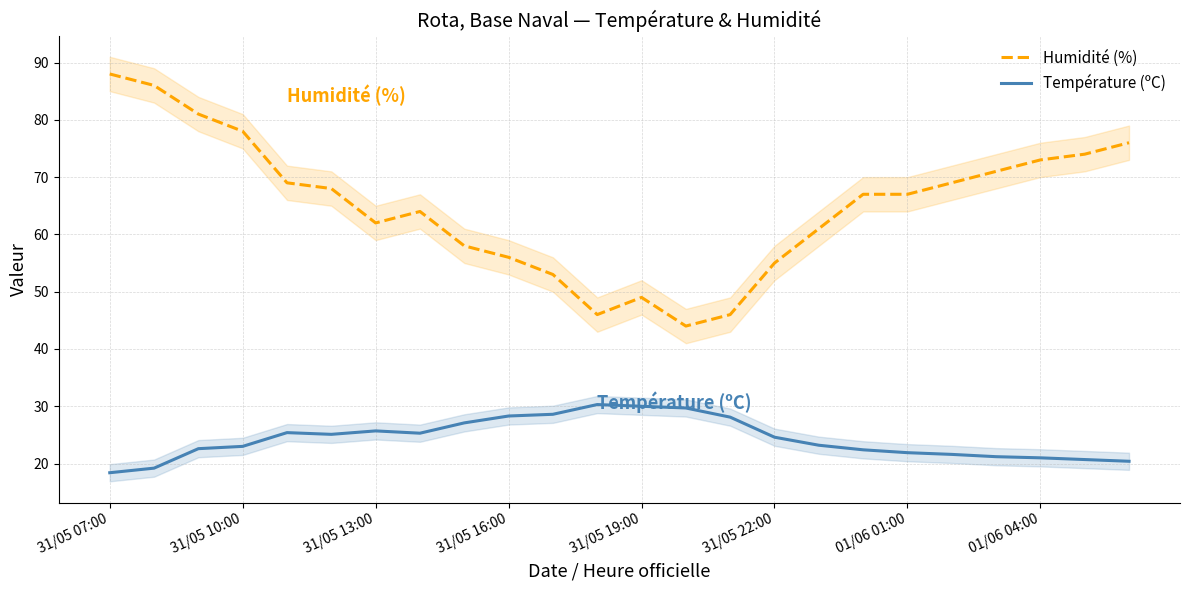

The value of Humidité (%) at 22 is 74.0. True or false?

True